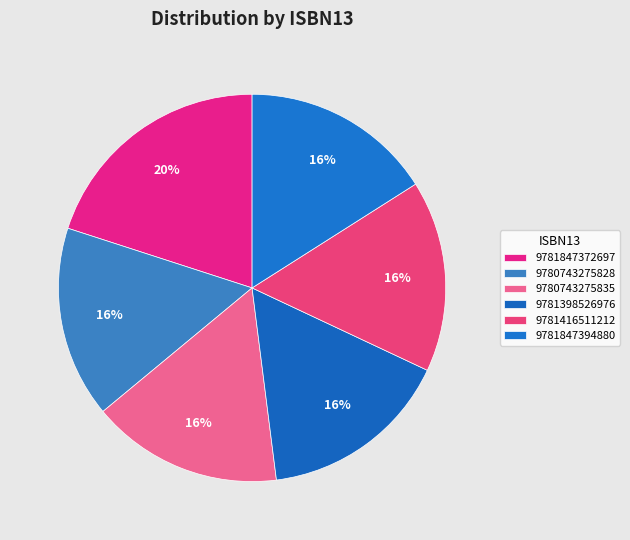

Between 9780743275835 and 9781847394880, which is larger?

9780743275835